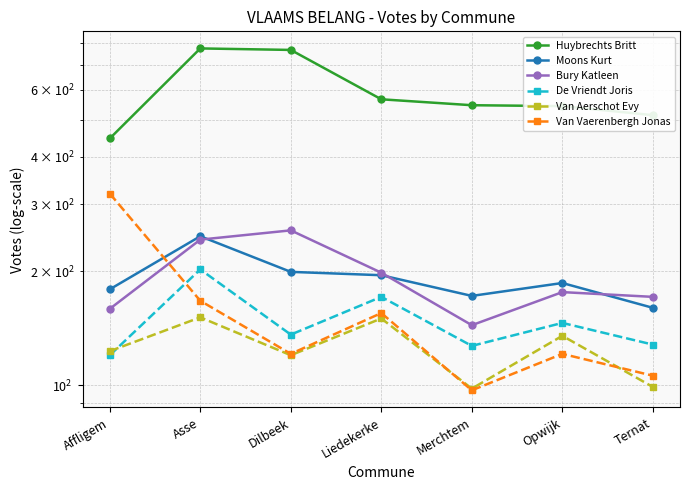

Which series has the largest total across all categories?

Huybrechts Britt